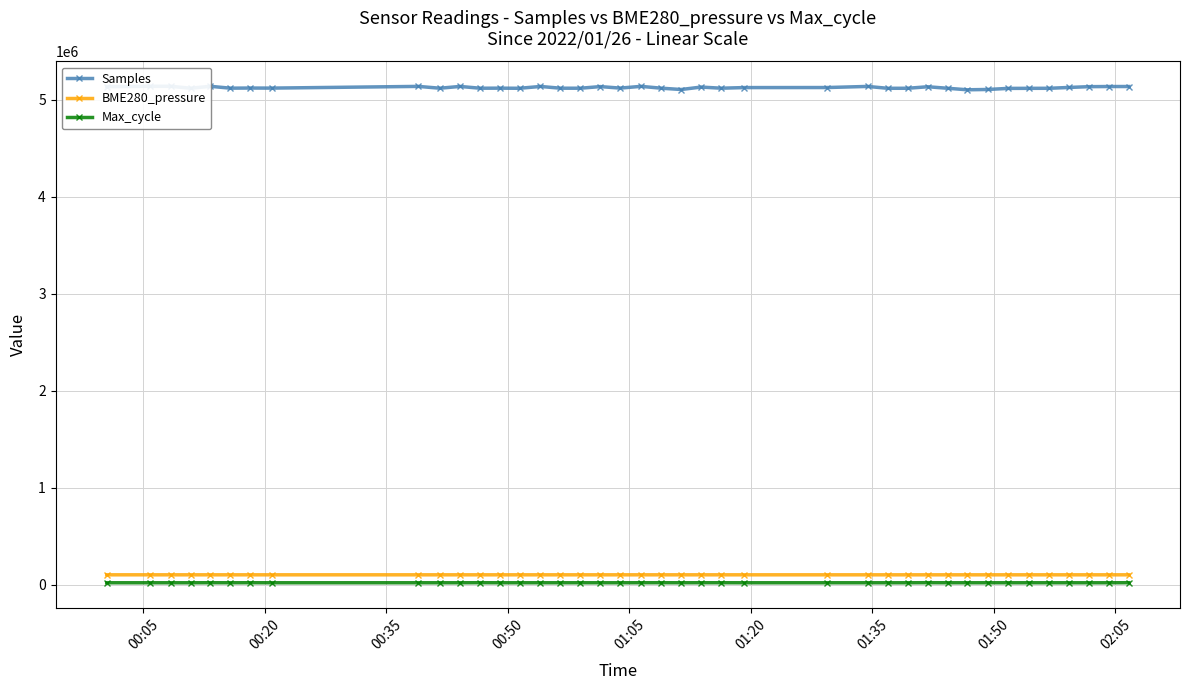

Which series has the largest total across all categories?

Samples